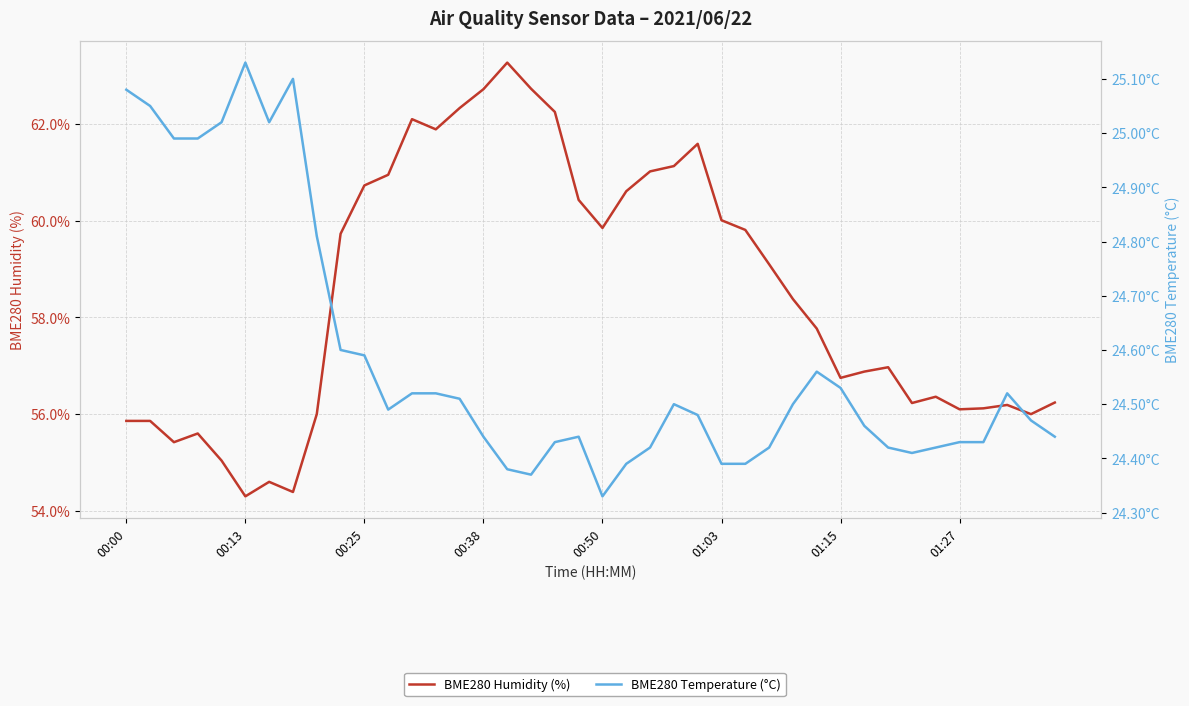

Which has a higher value, 39 or 36?

39